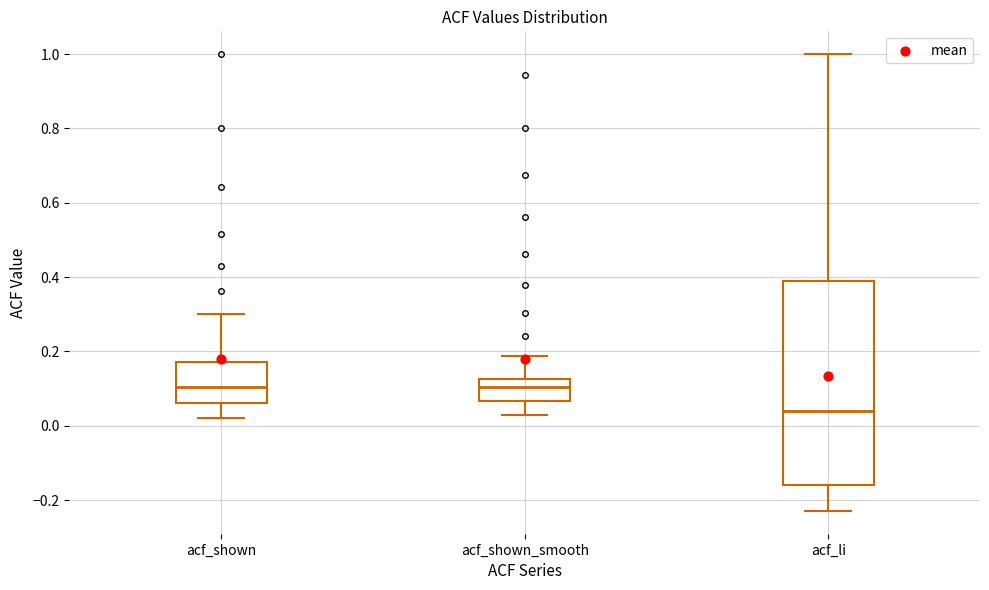

Reading left to right, read every box against the y-axis: the position of its median line, the range the box covers, and the ends of its whiskers. The values are not printed on the chart, so give them approximately, as read against the axis.

acf_shown: median 0.10, box 0.06 to 0.18, whiskers 0.02 to 0.30
acf_shown_smooth: median 0.10, box 0.06 to 0.12, whiskers 0.04 to 0.18
acf_li: median 0.04, box -0.16 to 0.38, whiskers -0.22 to 1.00